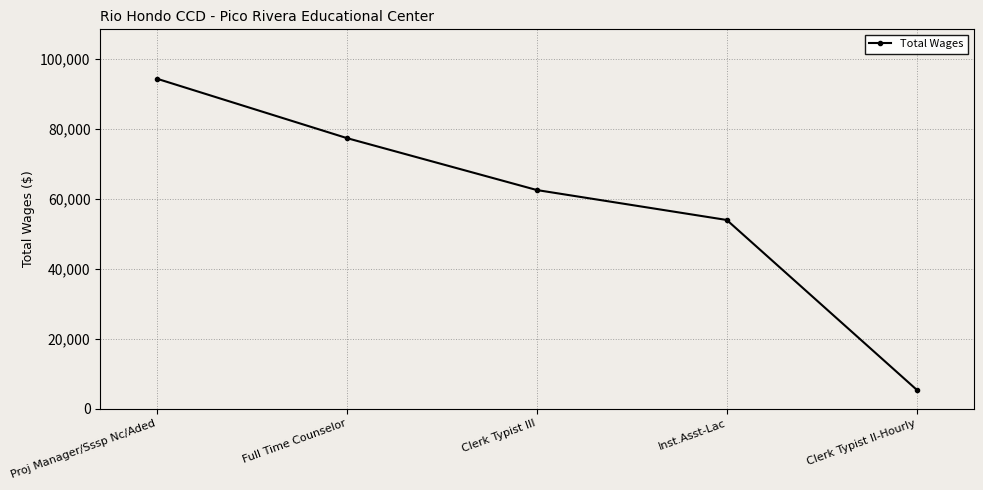

At which label is the value closest to 49838?

Inst.Asst-Lac